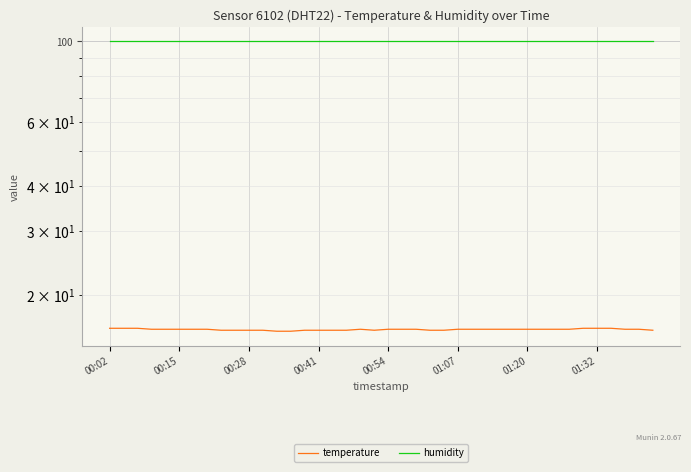

How many lines are shown in the chart?

2